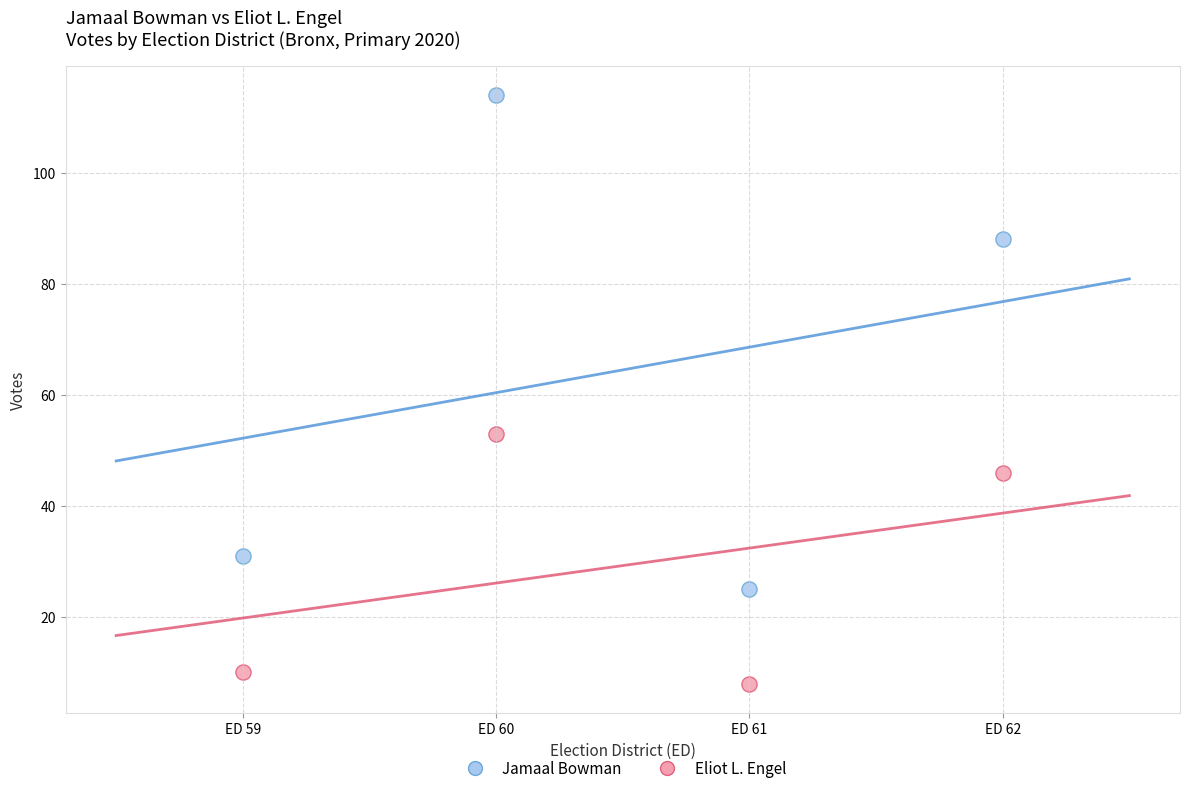

What are all the series names shown in the legend?

Jamaal Bowman, Eliot L. Engel